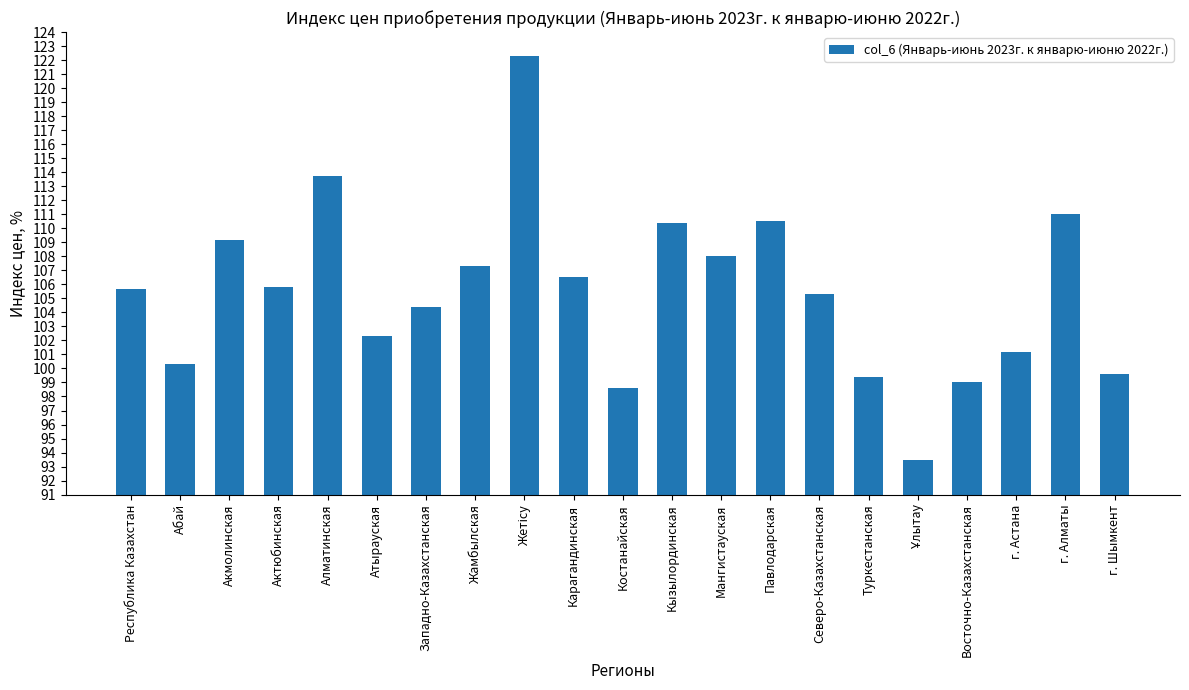

What is the difference between the second highest and minimum values?

20.2